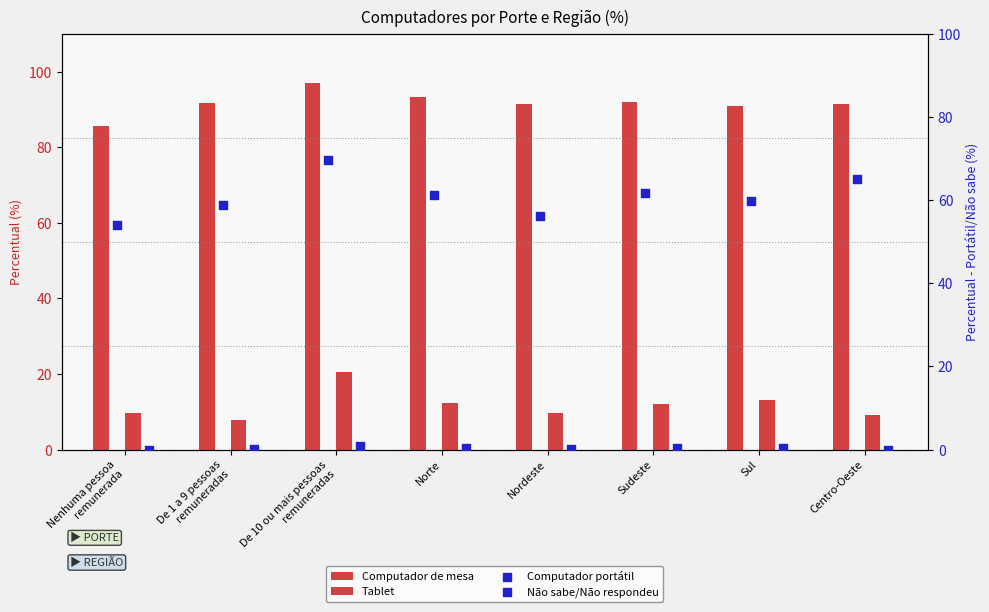

What is the total value across all series at De 10 ou mais pessoas
remuneradas?

188.0